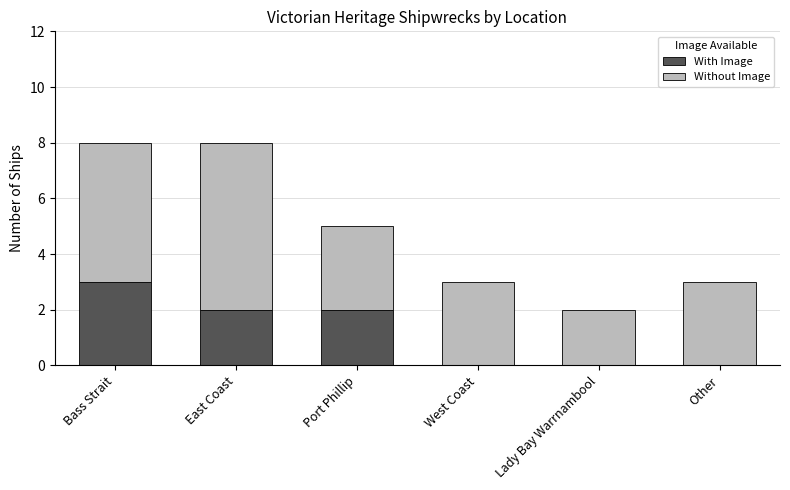

What is the highest value of the With Image series?

3